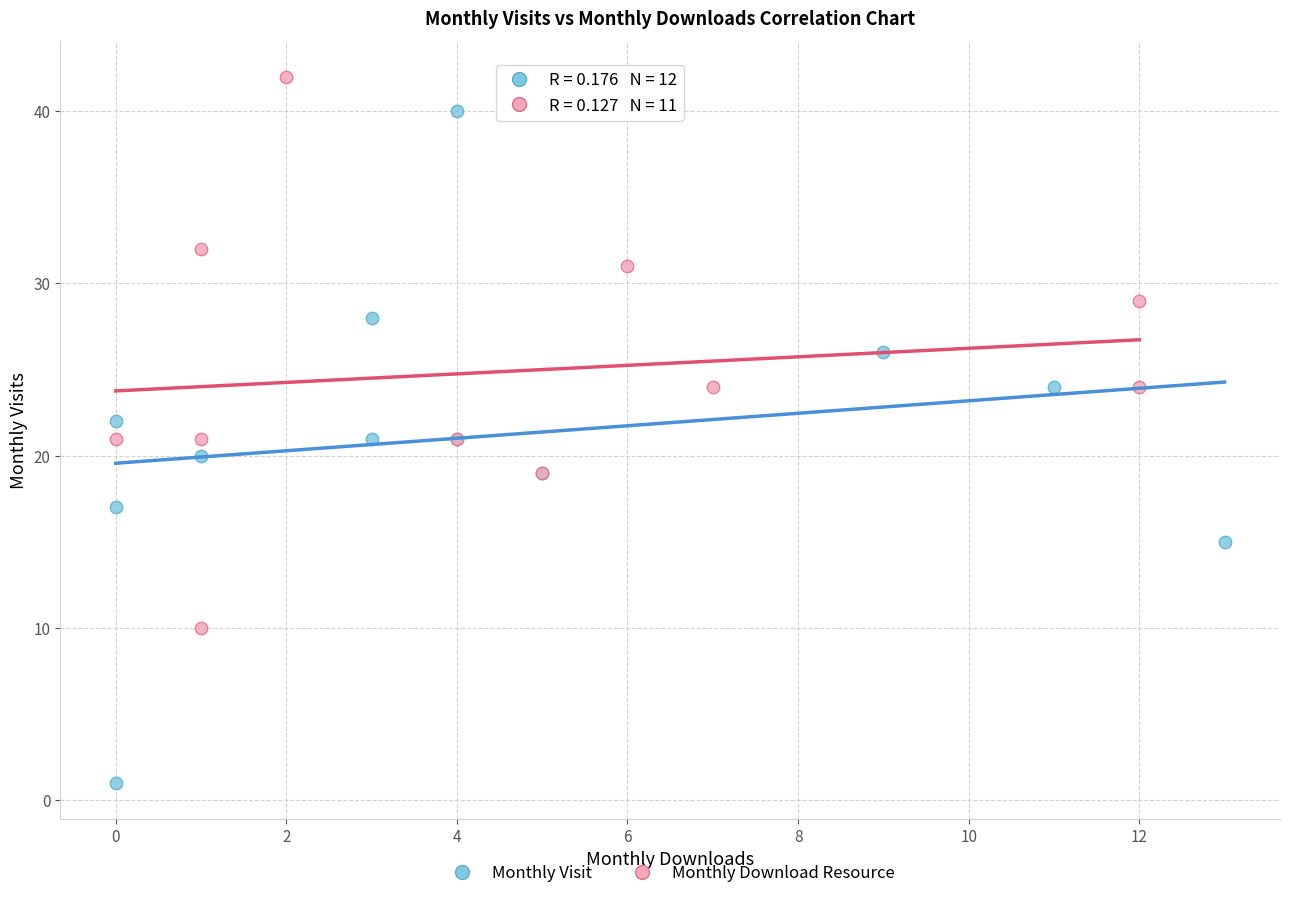

Which series reaches the maximum Y coordinate?

Monthly Download Resource